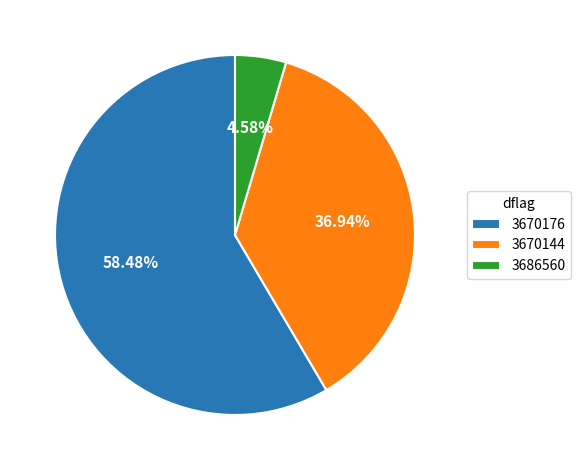

Which category accounts for the majority?

3670176